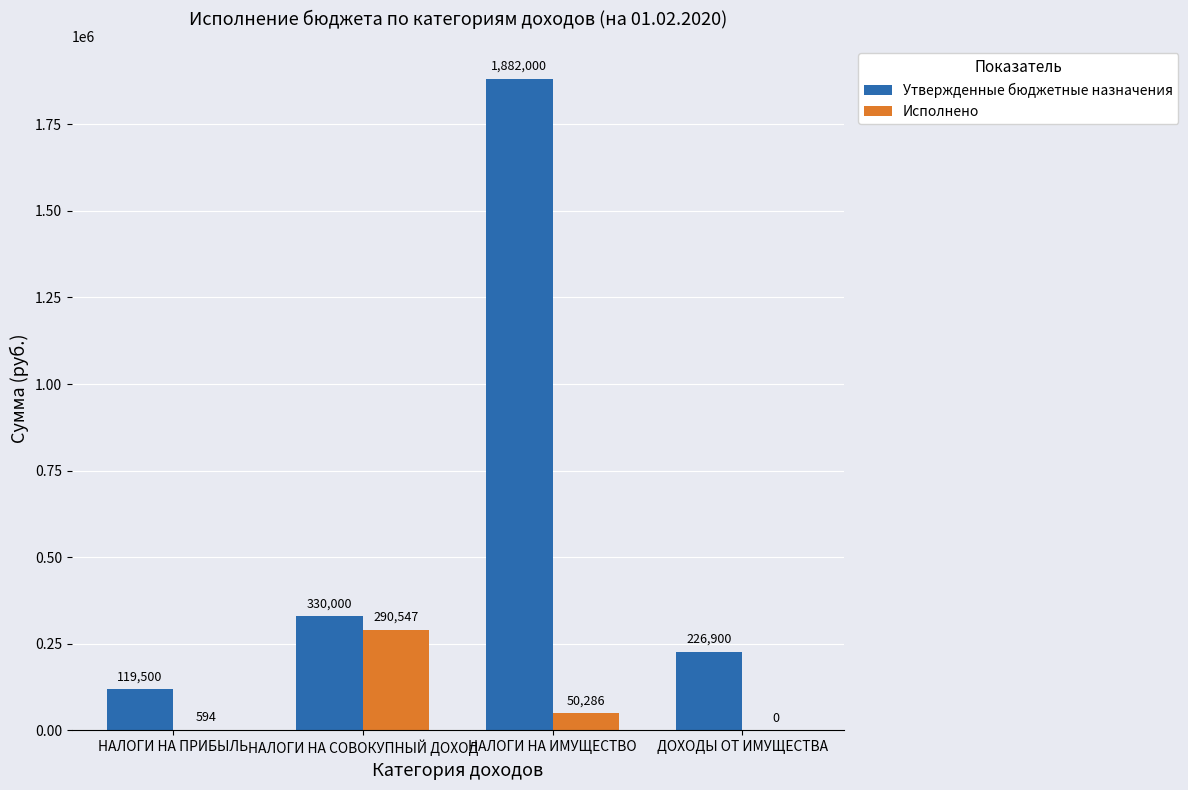

What is the sum of the Утвержденные бюджетные назначения values at НАЛОГИ НА ИМУЩЕСТВО and НАЛОГИ НА ПРИБЫЛЬ?

2001500.0